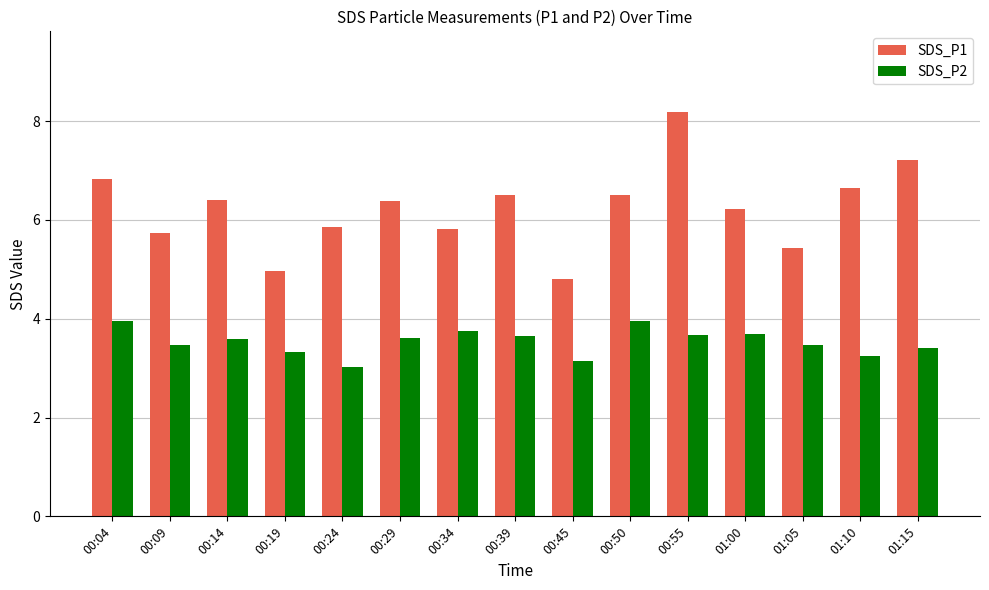

The SDS_P1 series shows 1.4 at 00:19. True or false?

False